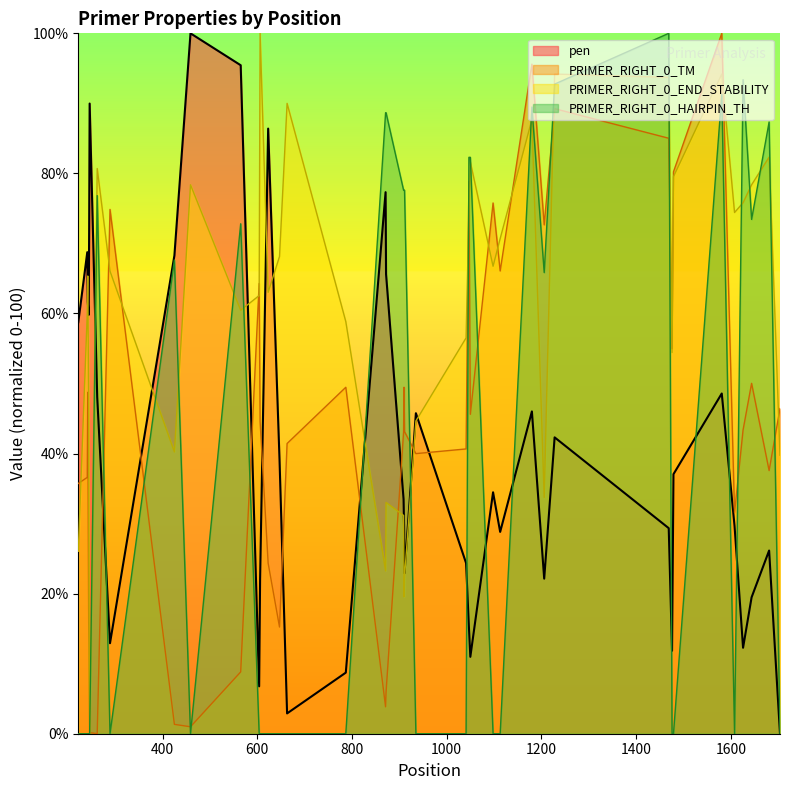

In PRIMER_RIGHT_0_TM, how many points are lower than both neighbors (excluding endpoints)?

11